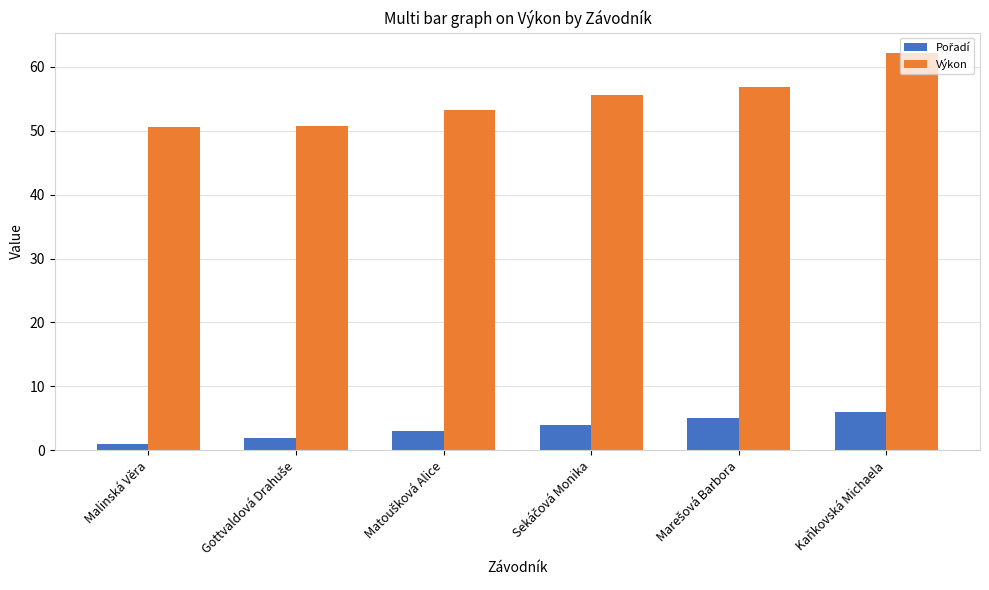

Which series has the largest total across all categories?

Výkon